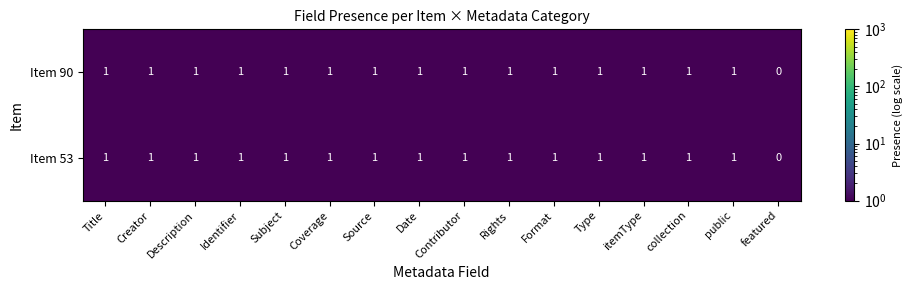

At which label does Item 53 reach its minimum?

featured